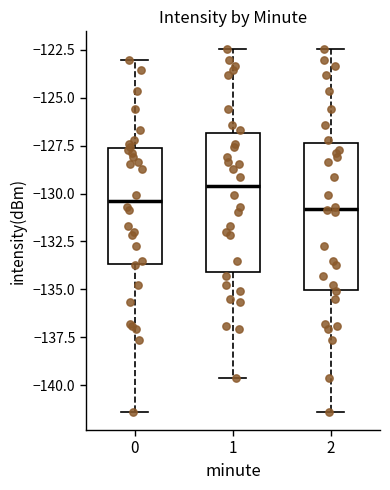

Which box has the highest median line?

1